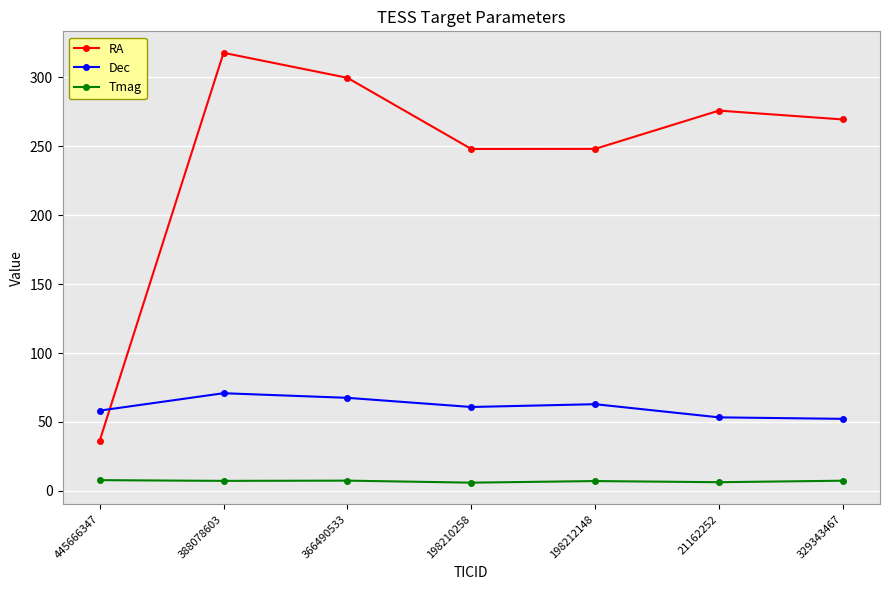

What position from the right is 445666347?

7